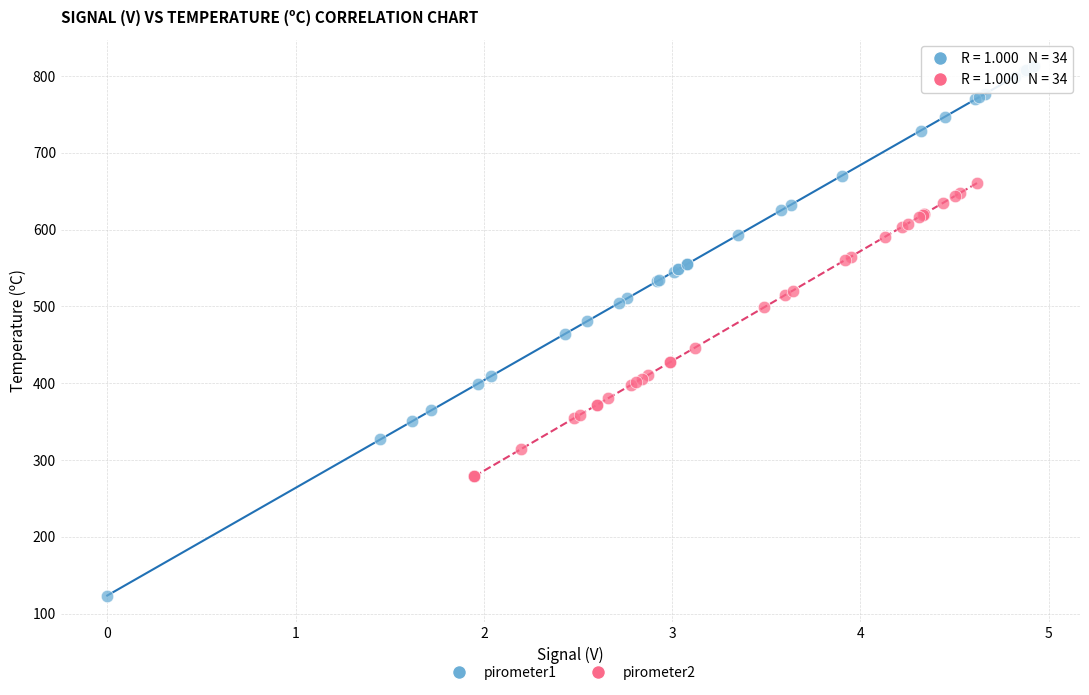

Which series contains the highest Y value?

pirometer1